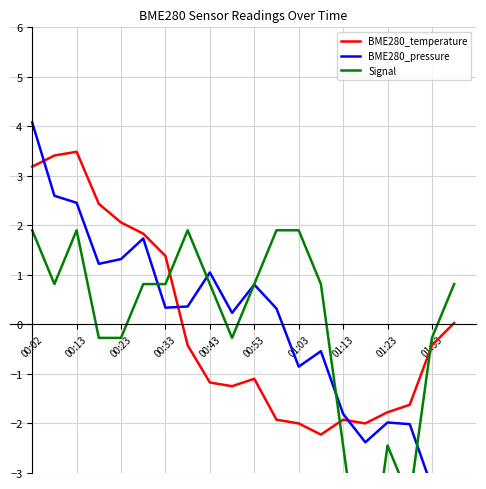

What is the lowest value of the BME280_temperature series?

-2.2